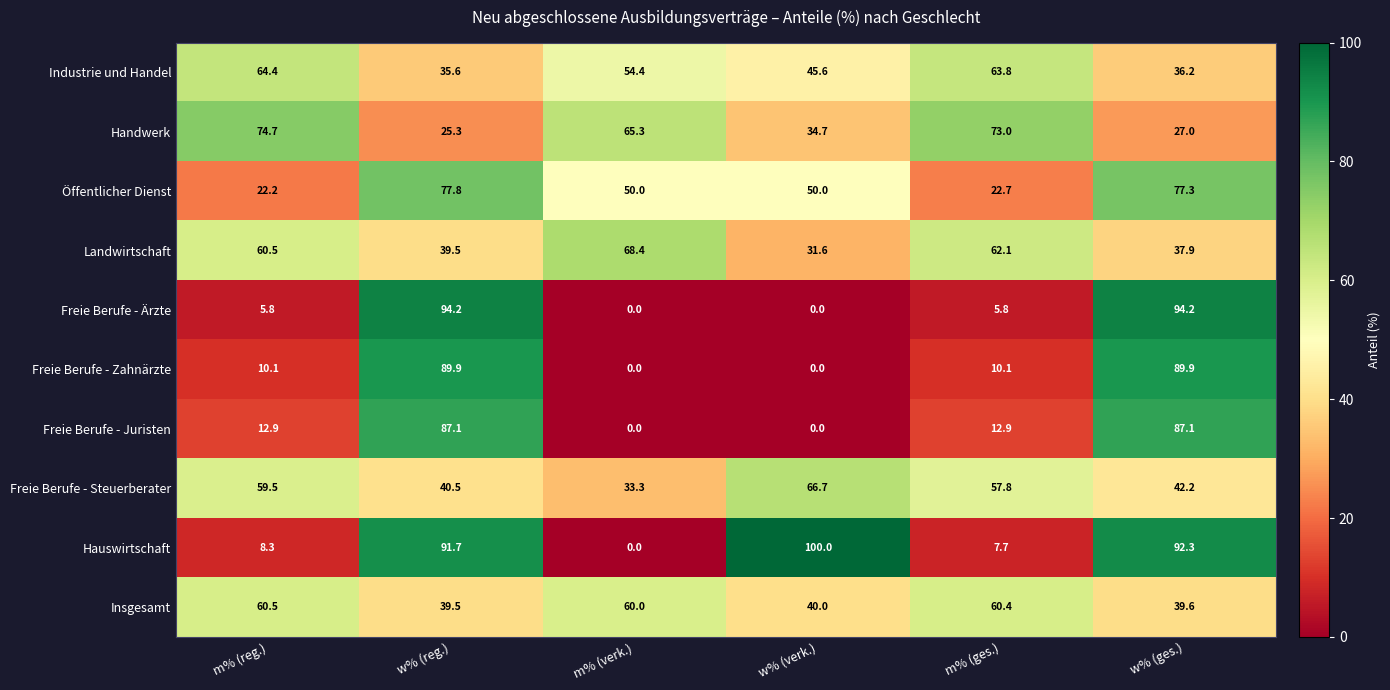

Is it true that Freie Berufe - Zahnärzte equals 10.1 at m% (ges.)?

True